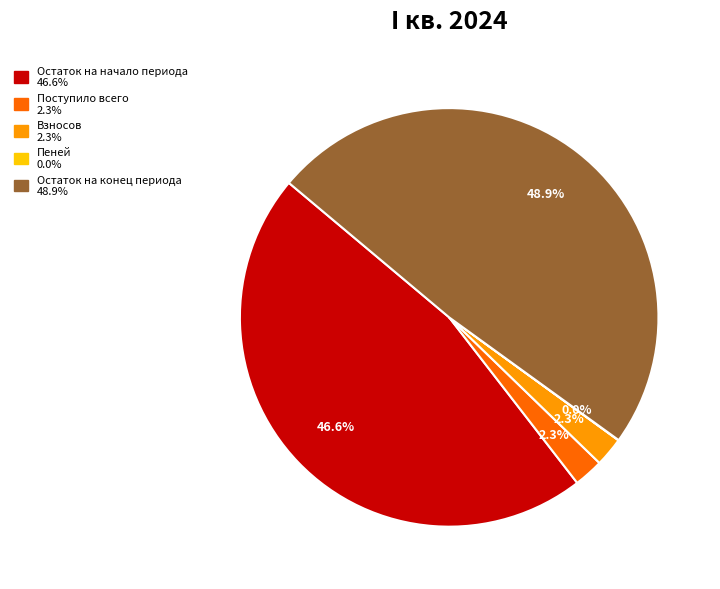

Is there a majority slice in this chart?

No